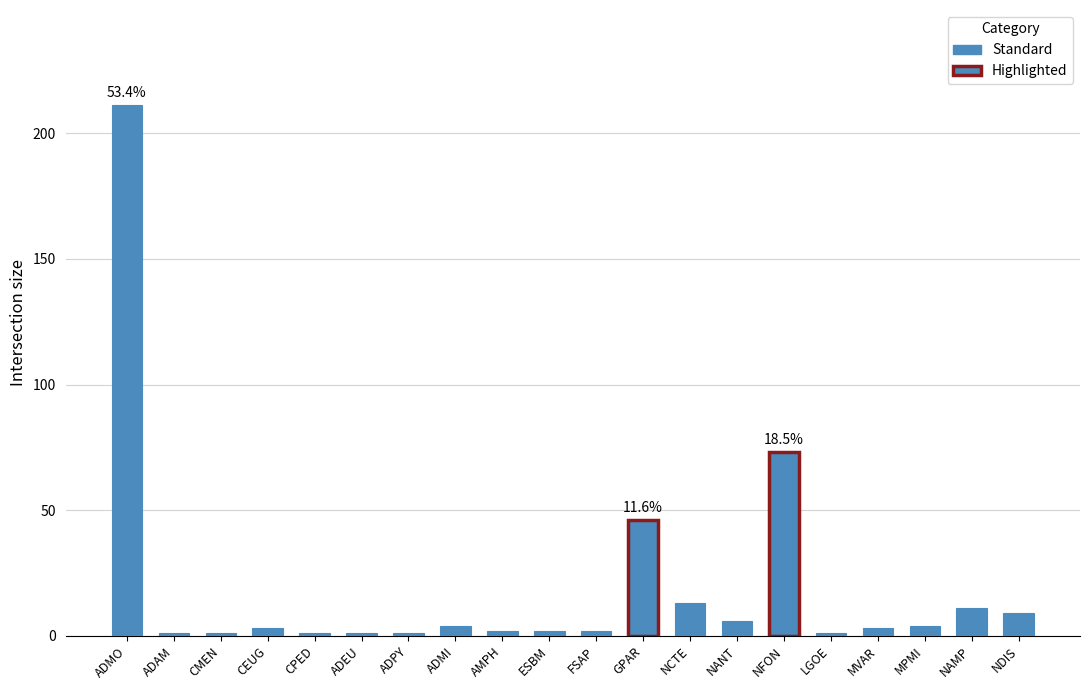

Count the number of data series in this chart.

1